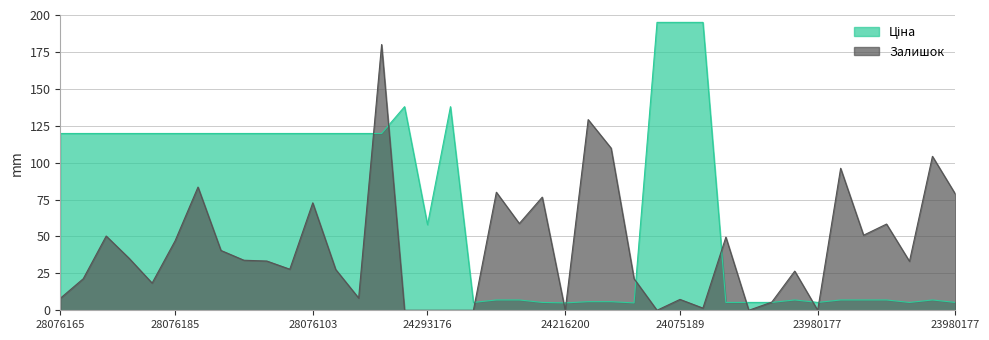

Which has a higher value, 242931763 or 242161896?

242931763